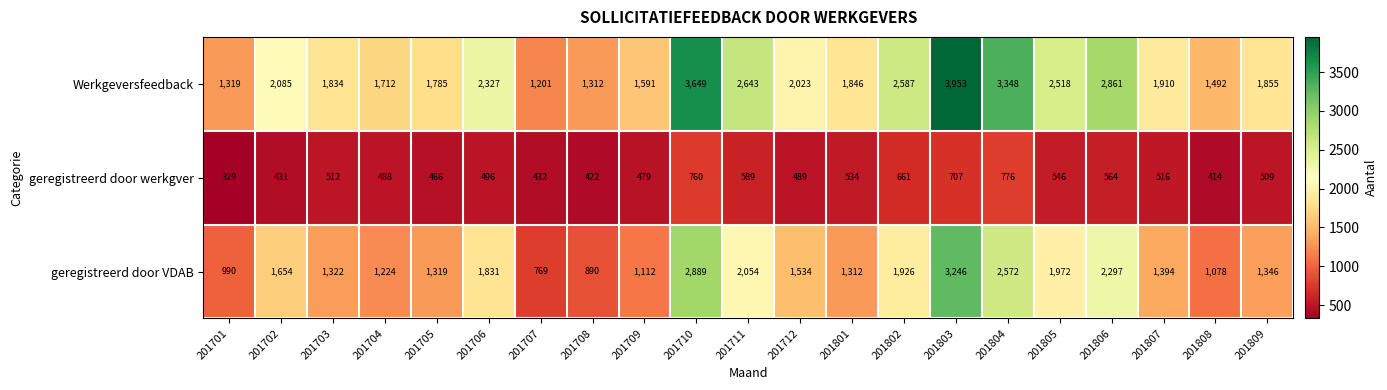

What is the greatest value displayed?

3953